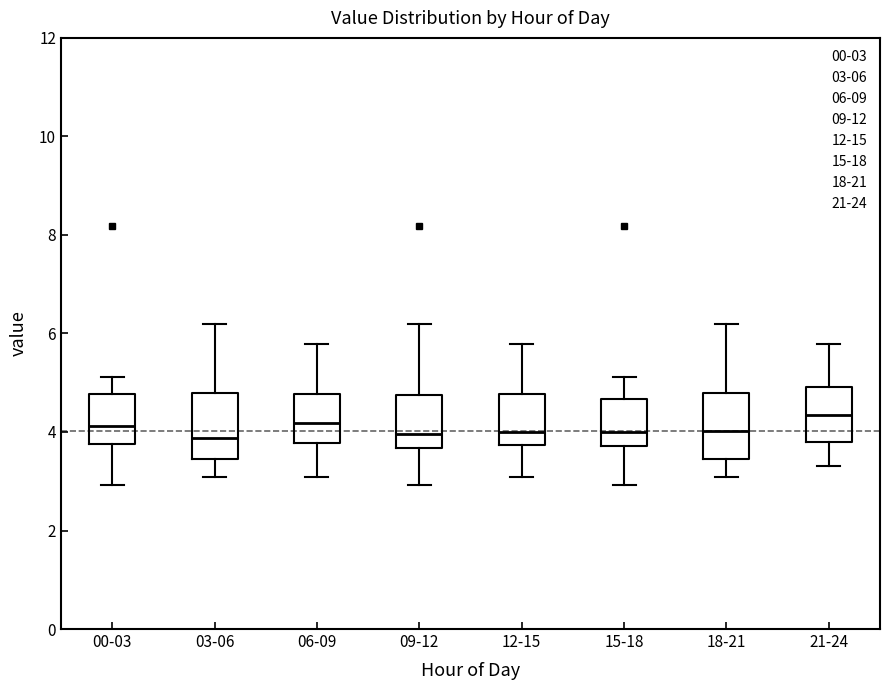

Reading left to right, transcribe this box plot: for each box, give where its median line is, the range the box spans, and where its two whiskers end, as read against the y-axis. The values are not printed on the chart, so give them approximately, as read against the axis.

00-03: median 4.2, box 3.8 to 4.8, whiskers 3.0 to 5.2
03-06: median 3.8, box 3.4 to 4.8, whiskers 3.0 to 6.2
06-09: median 4.2, box 3.8 to 4.8, whiskers 3.0 to 5.8
09-12: median 4.0, box 3.6 to 4.8, whiskers 3.0 to 6.2
12-15: median 4.0, box 3.8 to 4.8, whiskers 3.0 to 5.8
15-18: median 4.0, box 3.8 to 4.6, whiskers 3.0 to 5.2
18-21: median 4.0, box 3.4 to 4.8, whiskers 3.0 to 6.2
21-24: median 4.4, box 3.8 to 5.0, whiskers 3.4 to 5.8